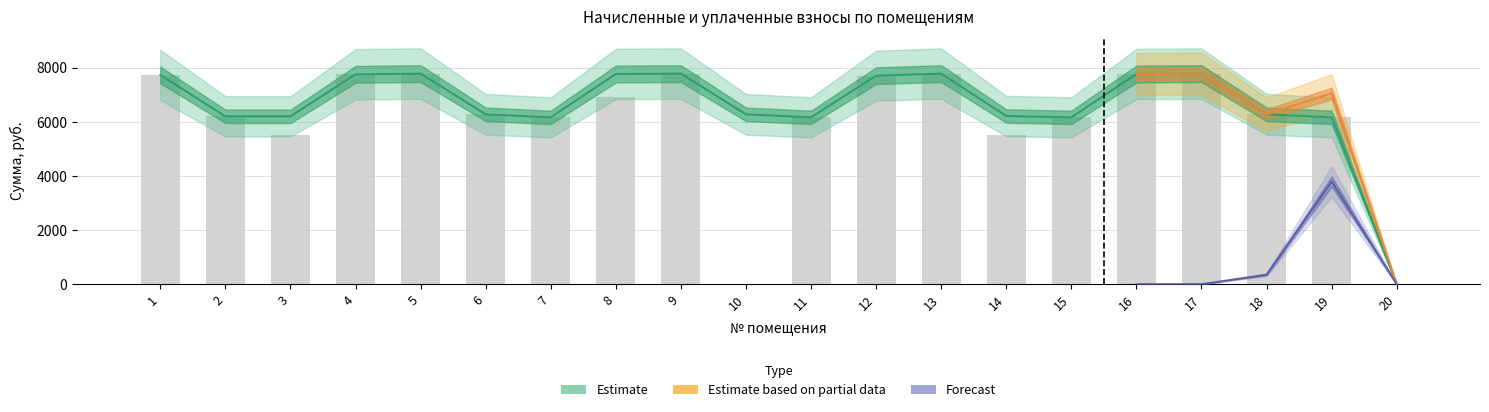

The value of уплачено at 4 is 7750.1. True or false?

True